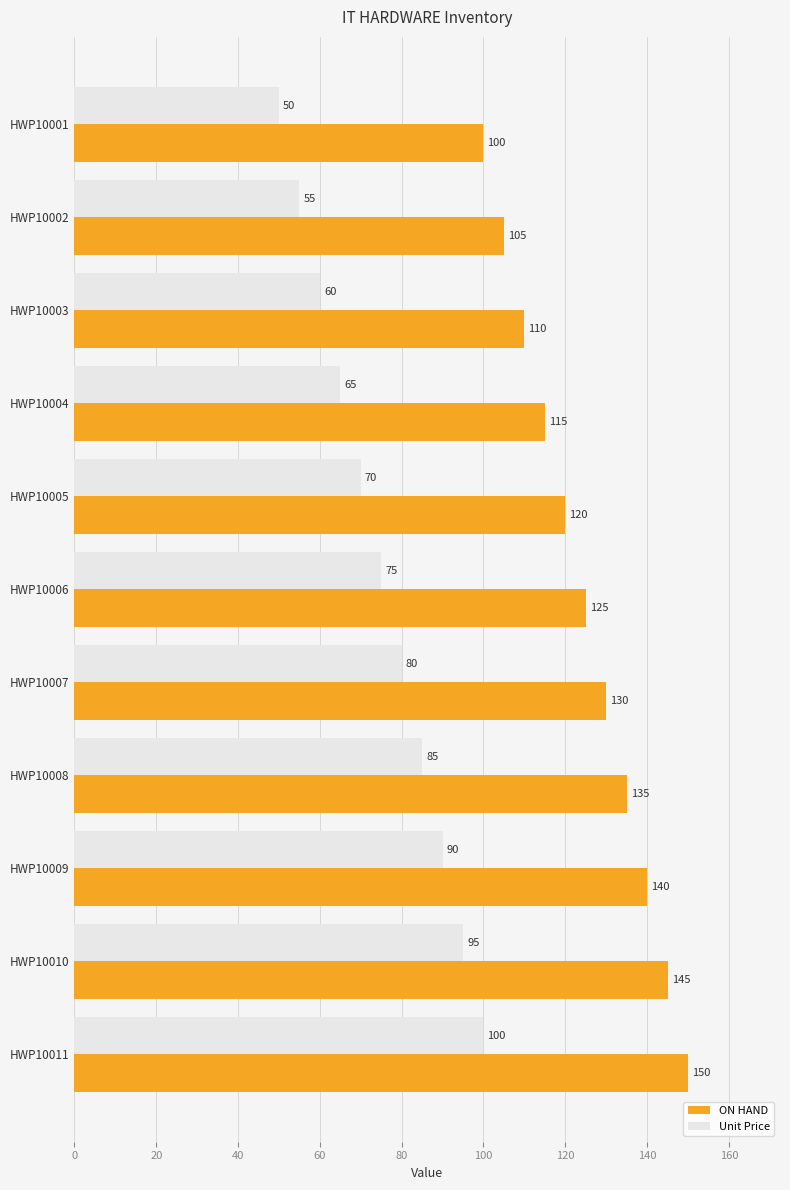

Rank the series at HWP10002 from lowest to highest value.

Unit Price, ON HAND